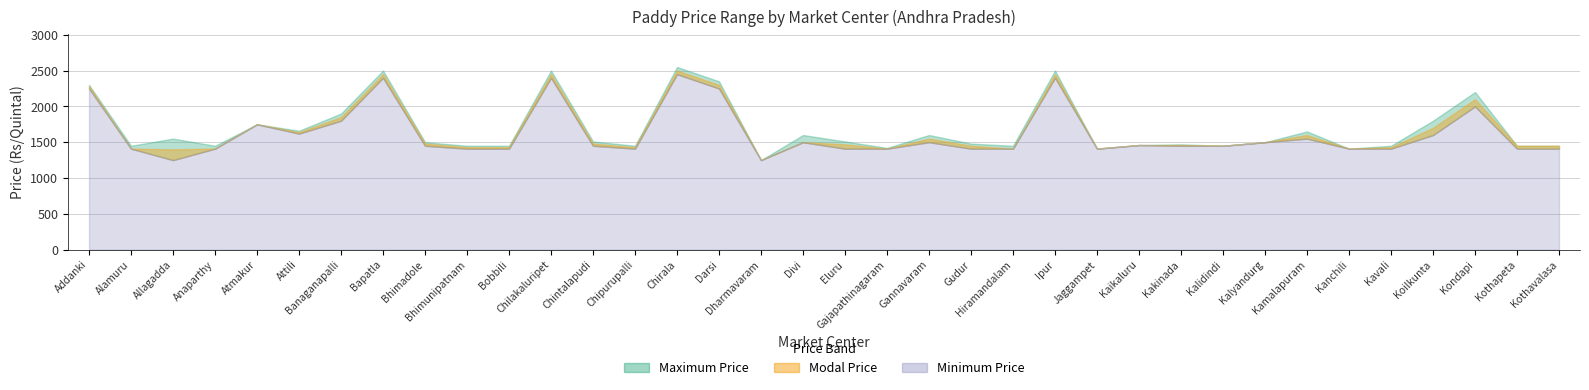

The value of Maximum Price at Jaggampet is 2010. True or false?

False